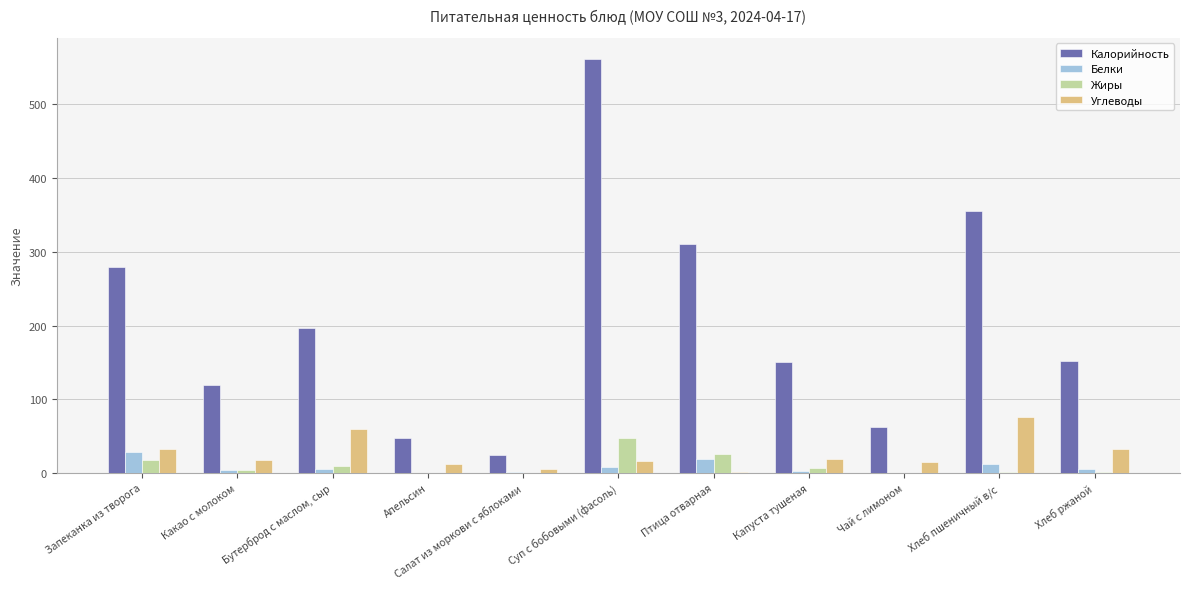

Is the value of Жиры at Какао с молоком greater than the value of Калорийность at Бутерброд с маслом, сыр?

No